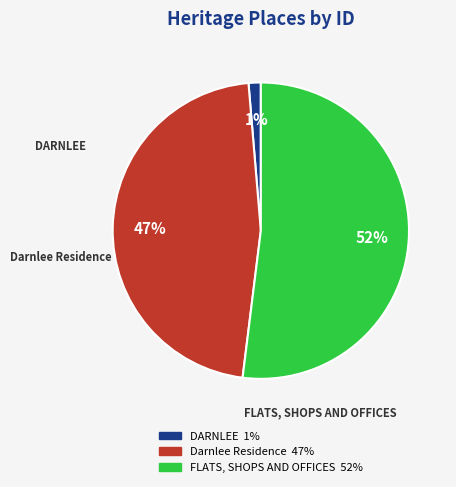

What percentage is the Darnlee Residence slice, to the nearest percent?

47%